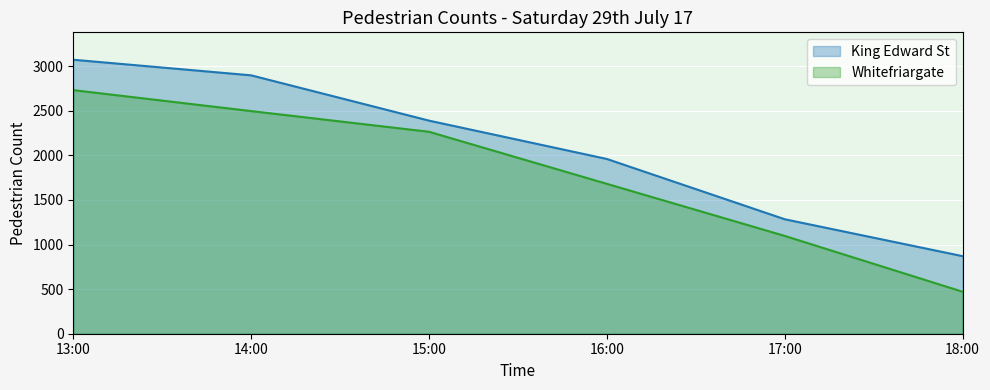

True or false: Whitefriargate has a value of 1097 at 17:00.

True